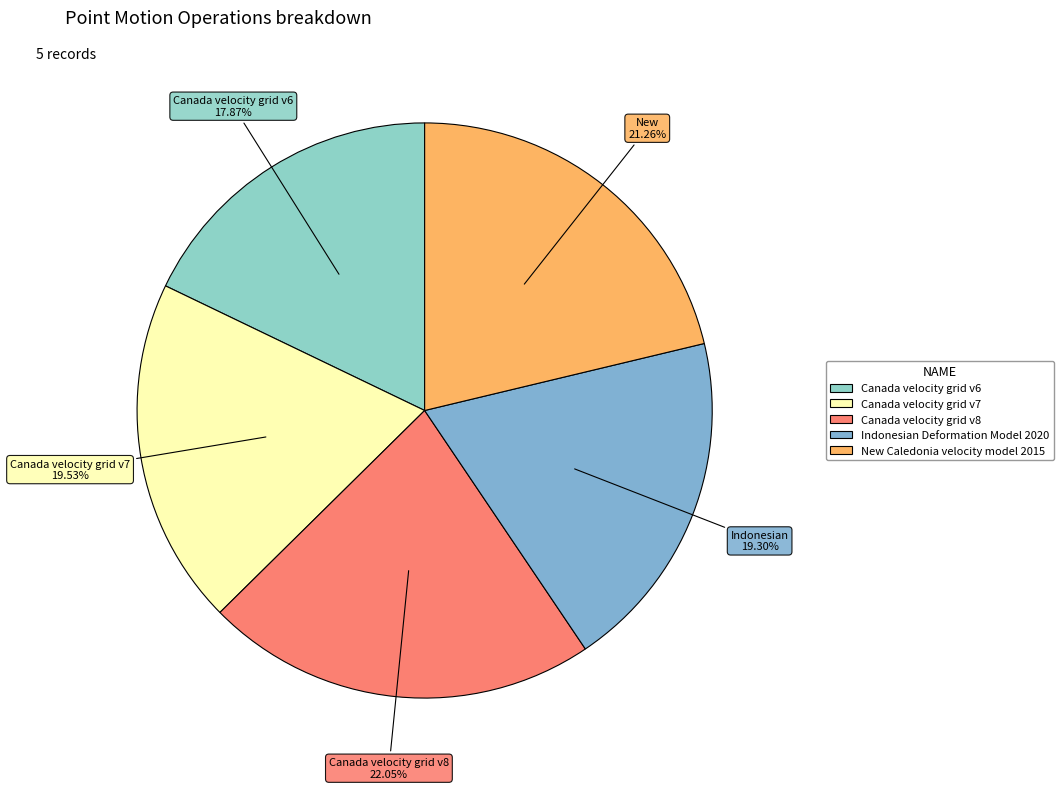

What percentage is the Canada velocity grid v8 slice, to the nearest percent?

22%